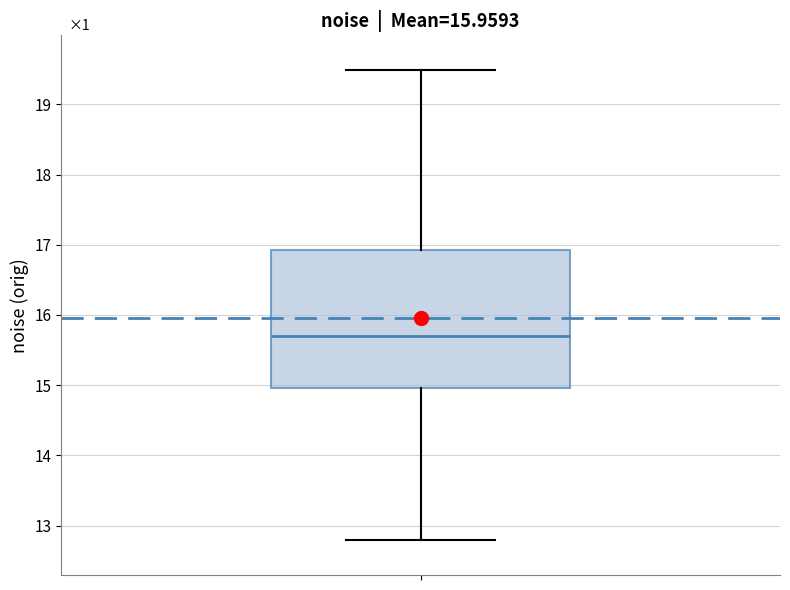

Transcribe this box plot: give where the median line is, the range the box spans, and where the two whiskers end, as read against the y-axis. The values are not printed on the chart, so give them approximately, as read against the axis.

median 15.7, box 15.0 to 16.9, whiskers 12.8 to 19.5